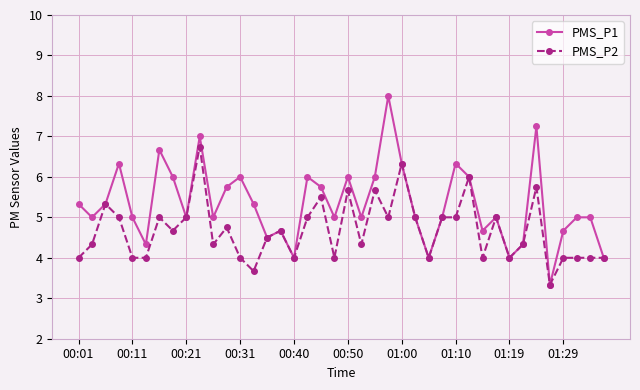

Which series has the widest spread of values?

PMS_P1